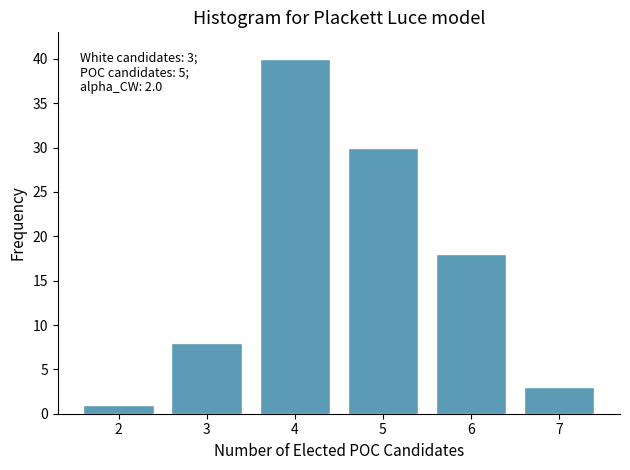

Reading right to left, extract all data points from this chart.

7=3	6=18	5=30	4=40	3=8	2=1